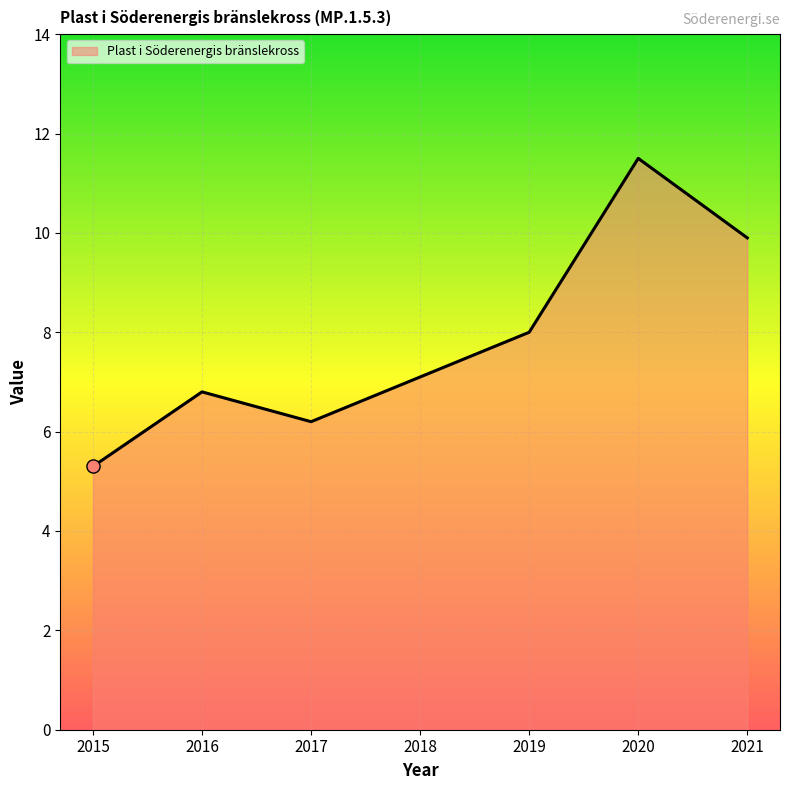

Which has a higher value, 2016 or 2018?

2018